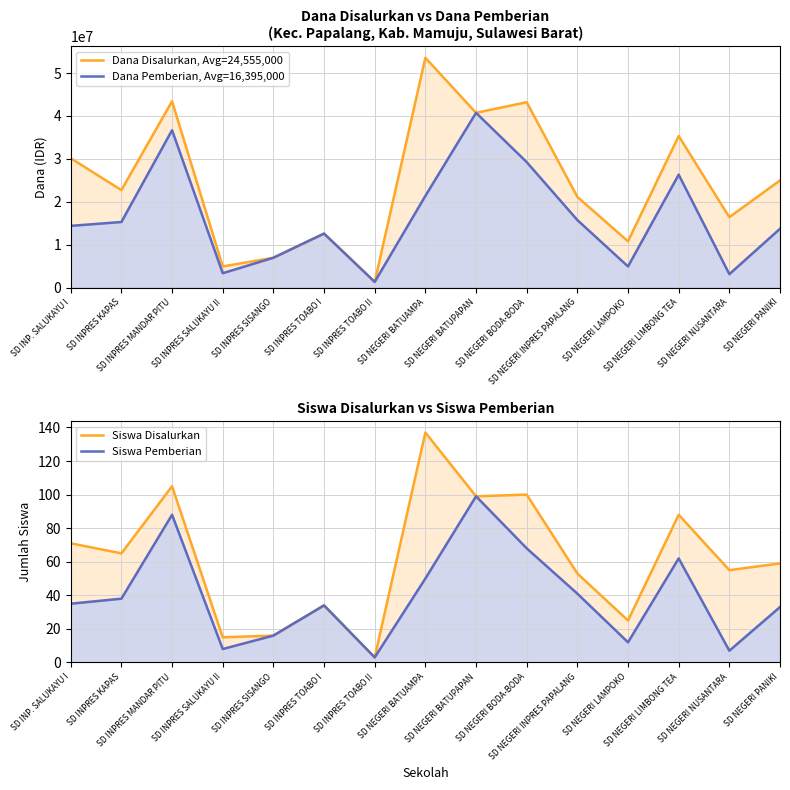

Where does the Dana Disalurkan, Avg=24,555,000 series first go above 22725000?

SD INP. SALUKAYU I